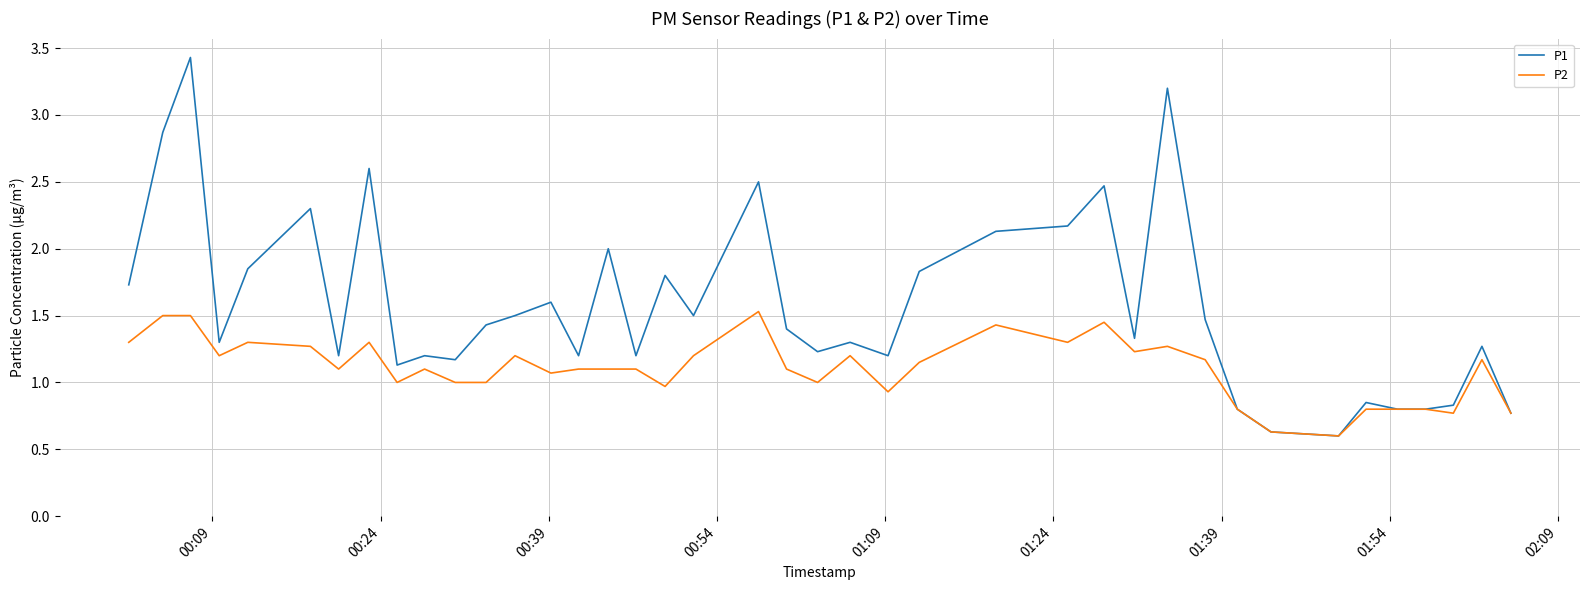

List the series in order of their overall mean, highest first.

P1, P2